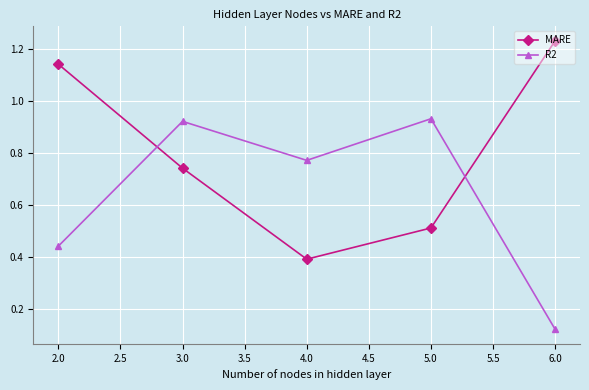

What position from the left is 3.0?

2